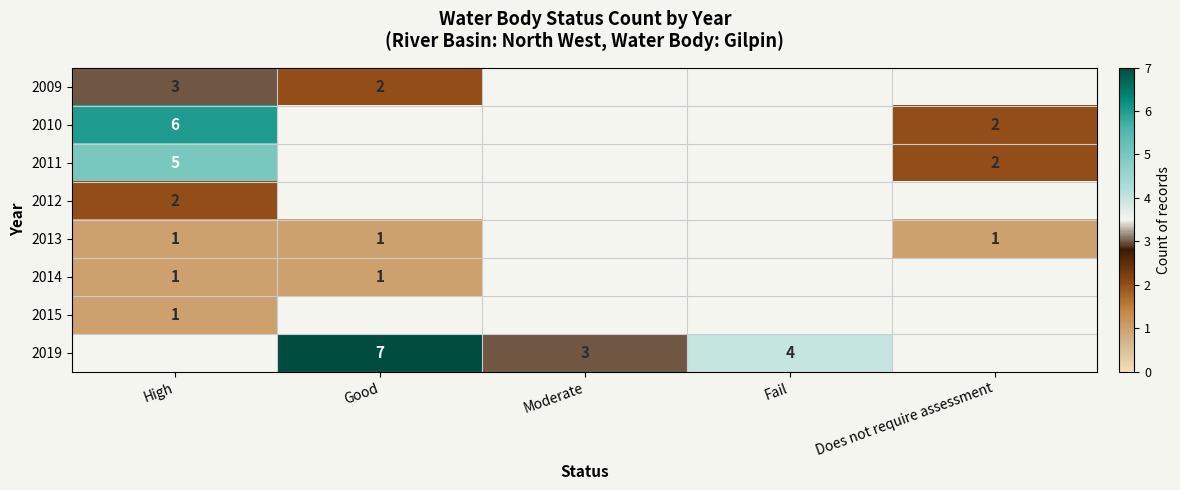

The value of 2014 at Good is 1. True or false?

True